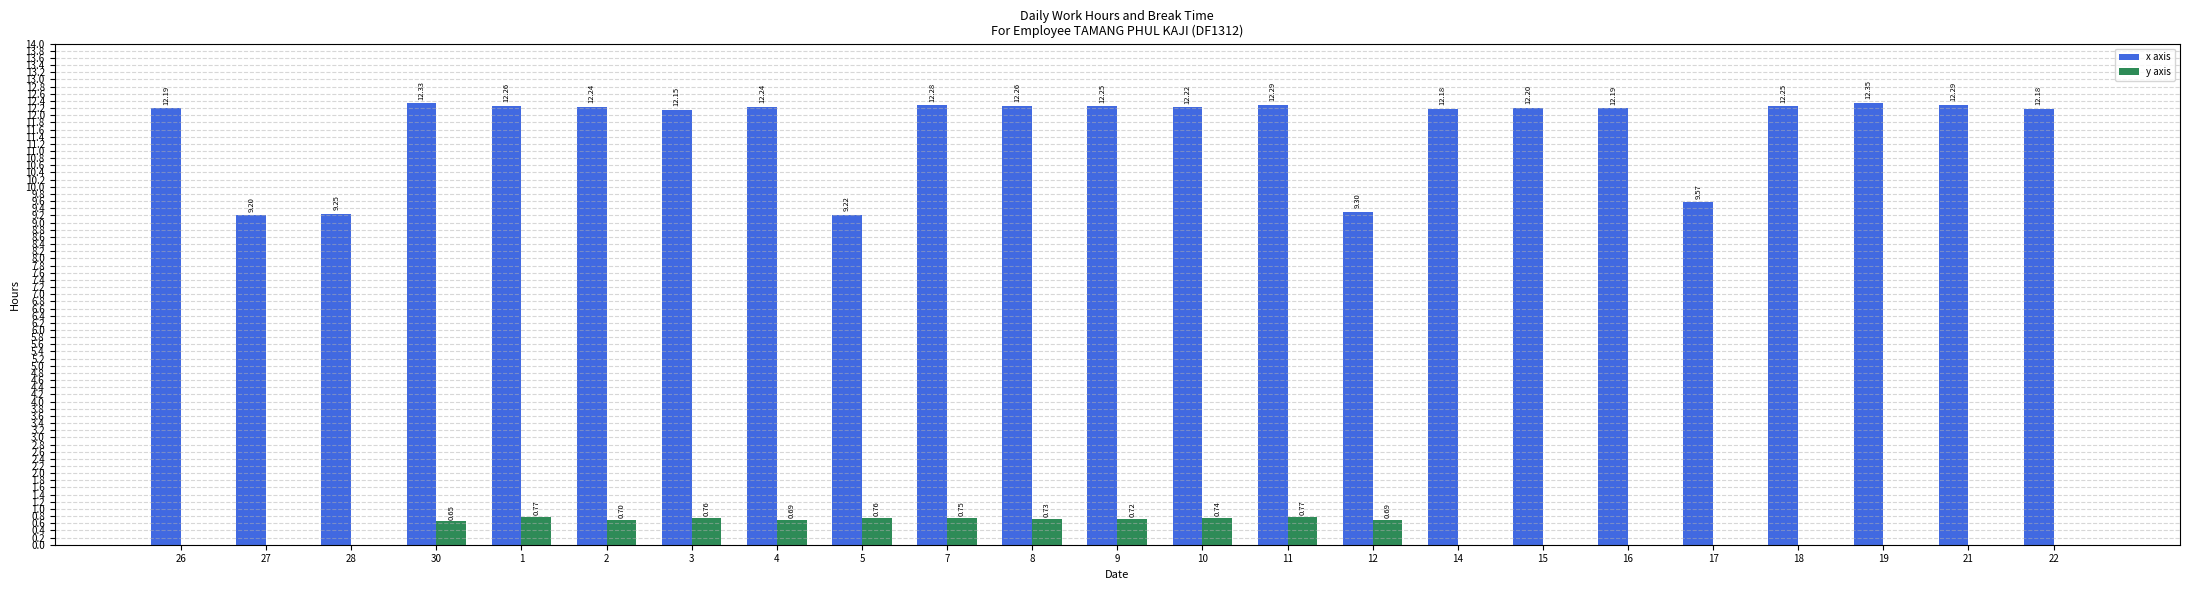

What is the sum of the x axis values at 21 and 19?

24.6